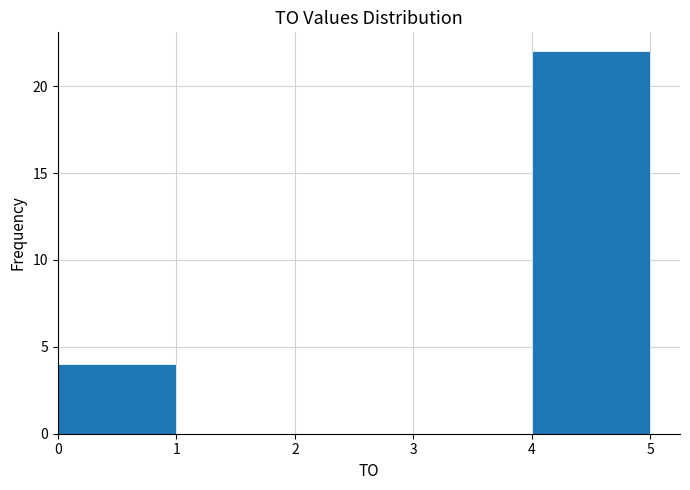

Which range on the x-axis has the tallest bar?

4 to 5